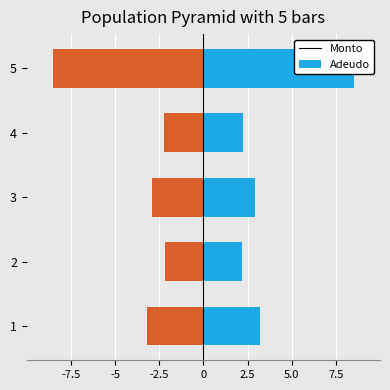

List the series in order of their overall mean, lowest first.

Adeudo, Monto